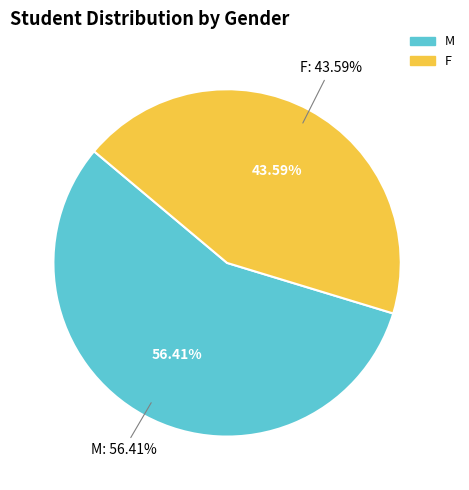

What is the total percentage of F and M?

100.0%